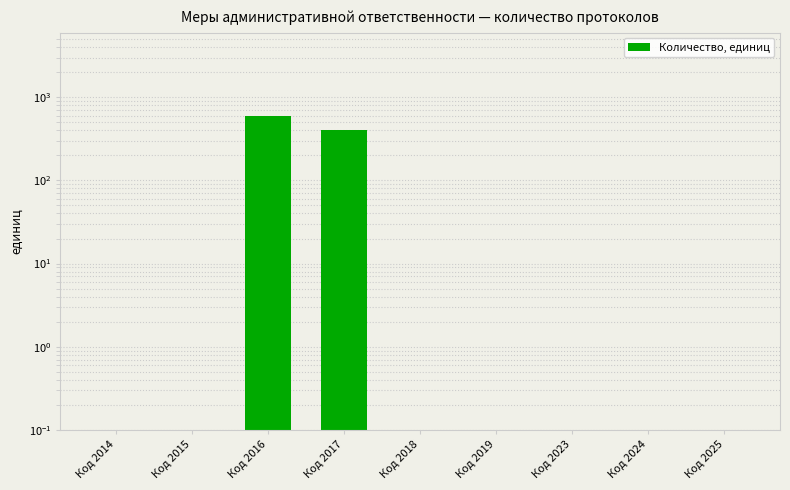

Where is the data nearest to the value 299?

Код 2017